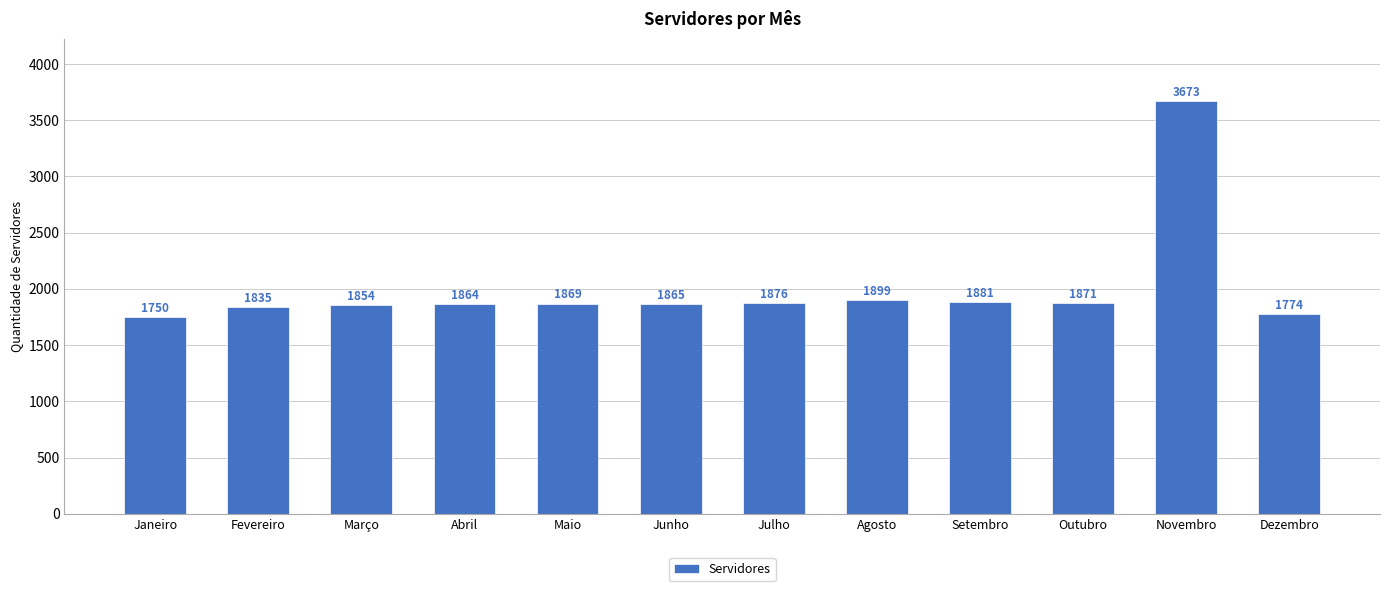

Rank the categories by value from highest to lowest.

Novembro, Agosto, Setembro, Julho, Outubro, Maio, Junho, Abril, Março, Fevereiro, Dezembro, Janeiro